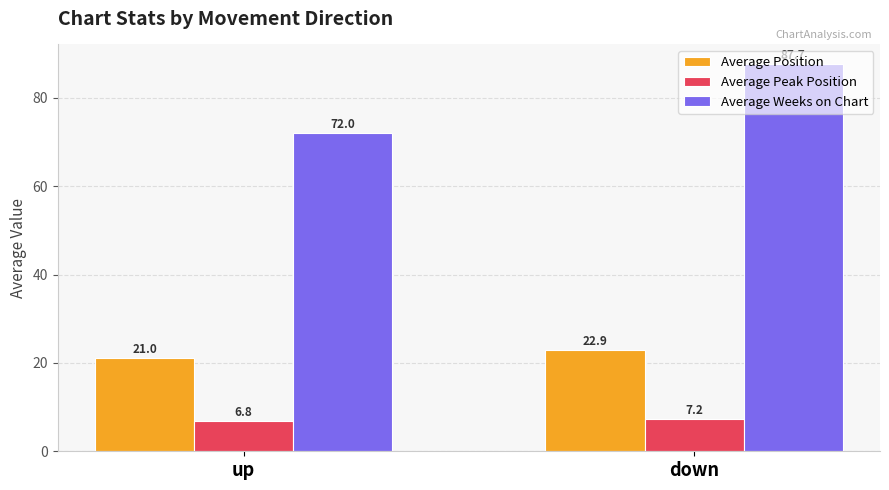

List the series in order of their overall mean, highest first.

Average Weeks on Chart, Average Position, Average Peak Position